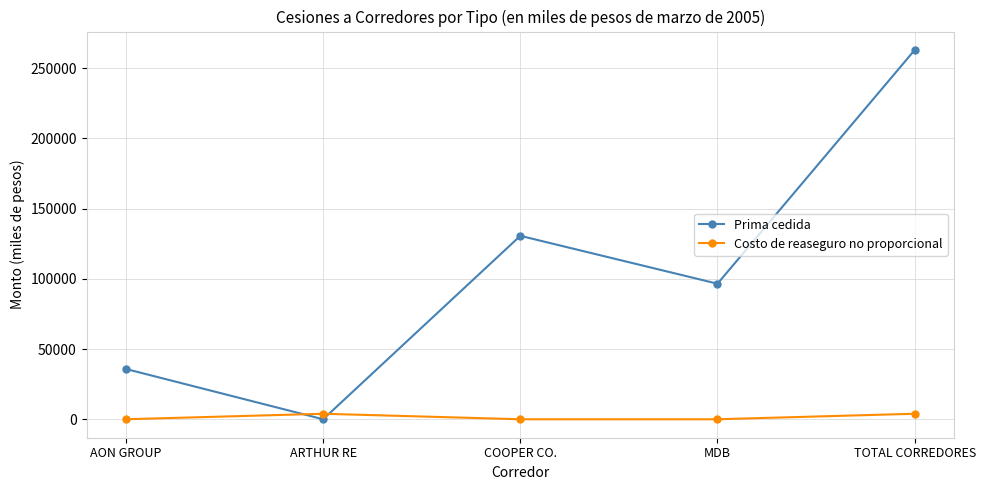

What is the label of the 4th point from the left?

MDB